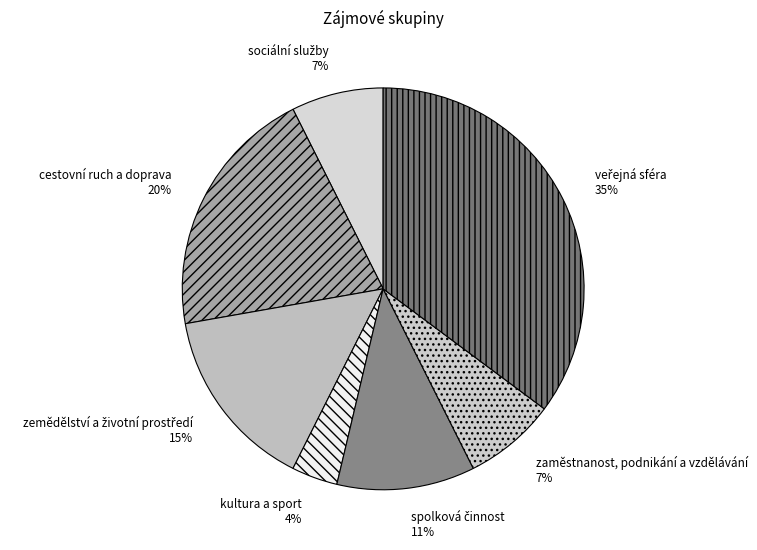

Which has a higher value, cestovní ruch a doprava or kultura a sport?

cestovní ruch a doprava